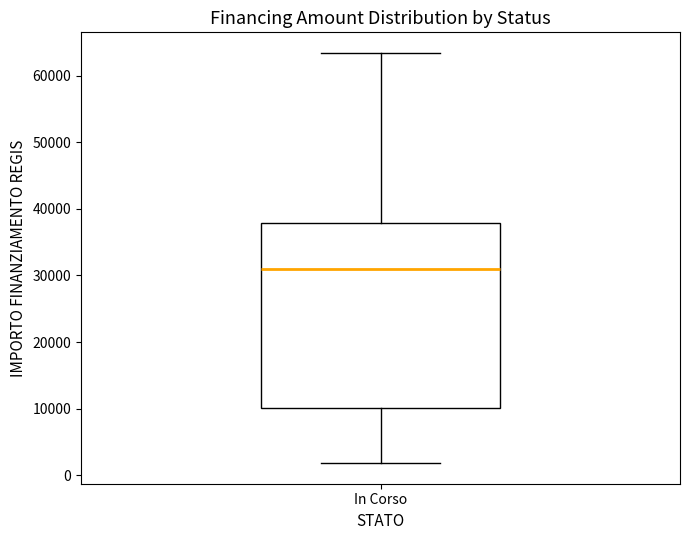

Where is the upper edge of the box for In Corso on the y-axis? The values are not printed on the chart, so give them approximately, as read against the axis.

38000